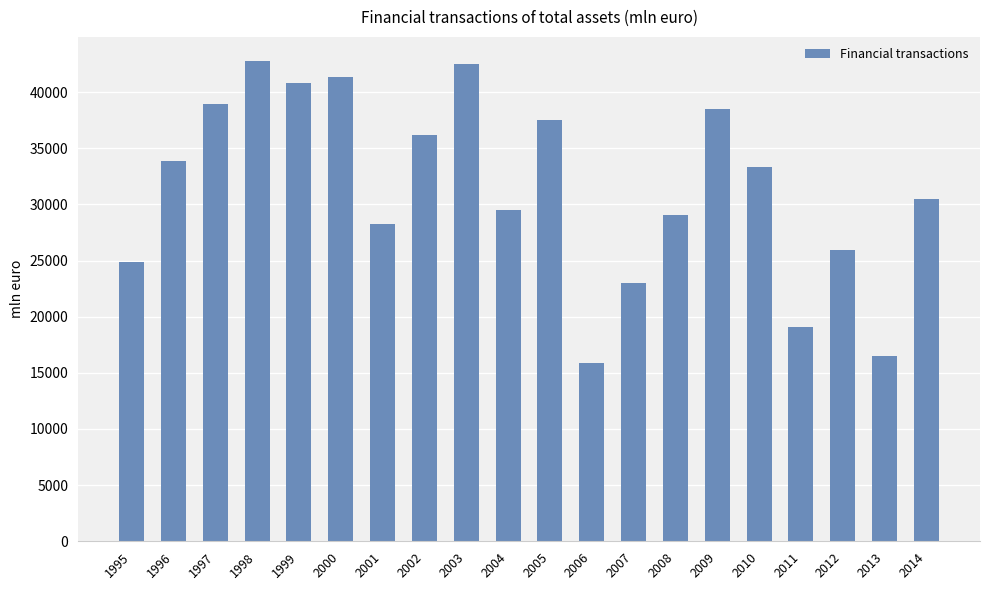

Approximately how many times larger is the value at 2013 compared to 2001?

0.6